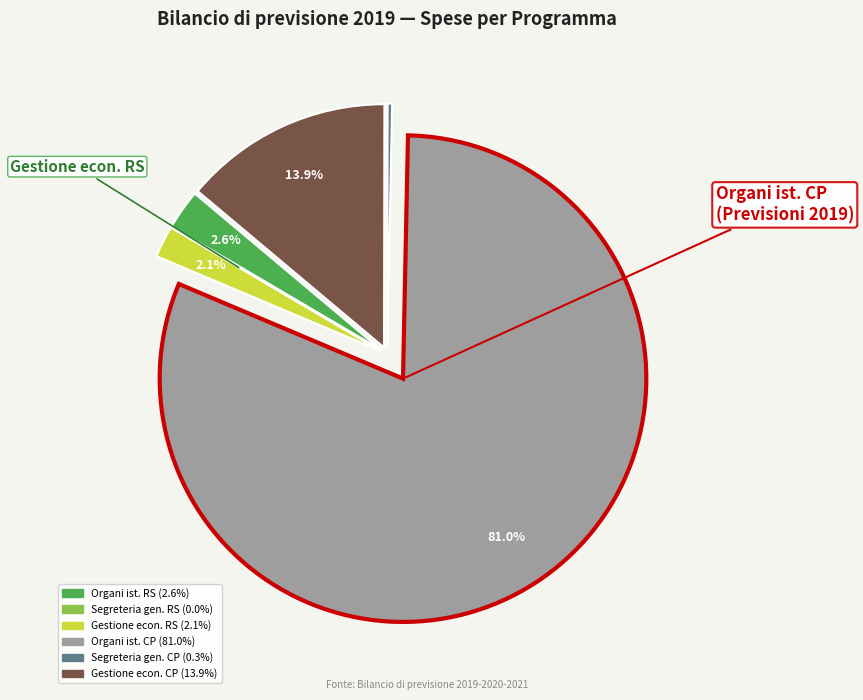

Does any single category account for the majority?

Yes